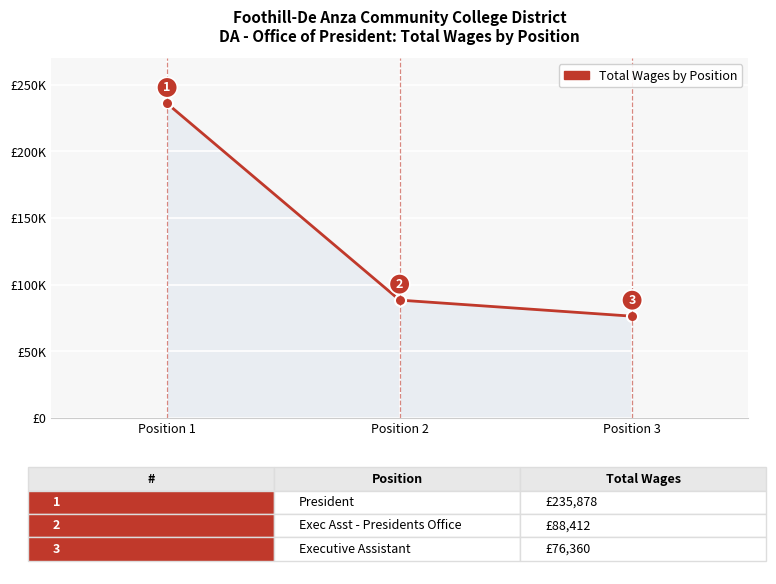

Is this an area chart (filled region under the line)?

Yes